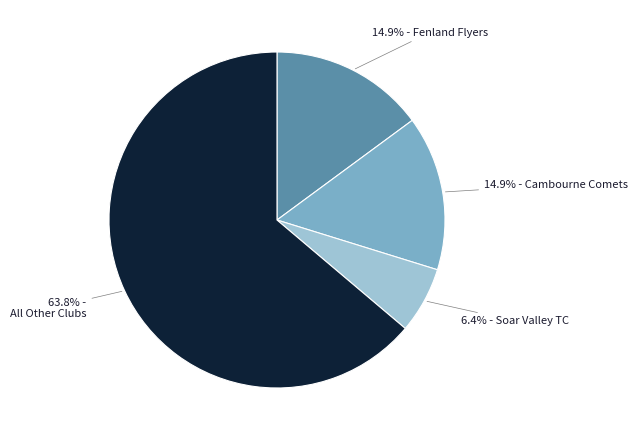

Is there any slice that represents more than half of the pie?

Yes